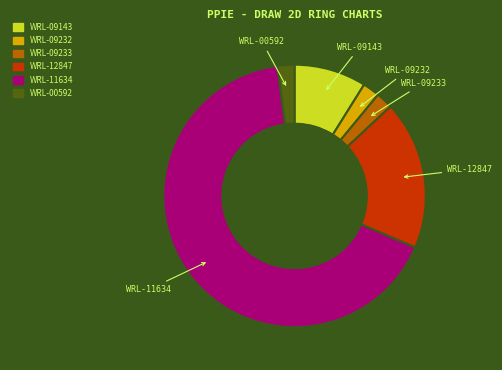

Does any single category account for the majority?

Yes